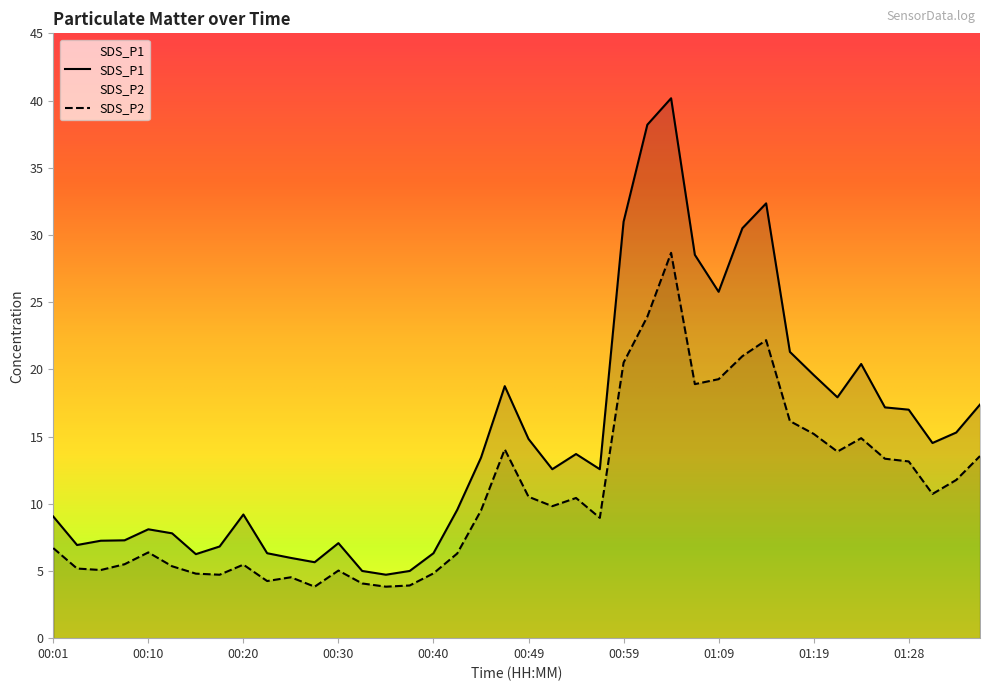

What is the difference between the SDS_P2 values at 00:57 and 00:37?

5.0